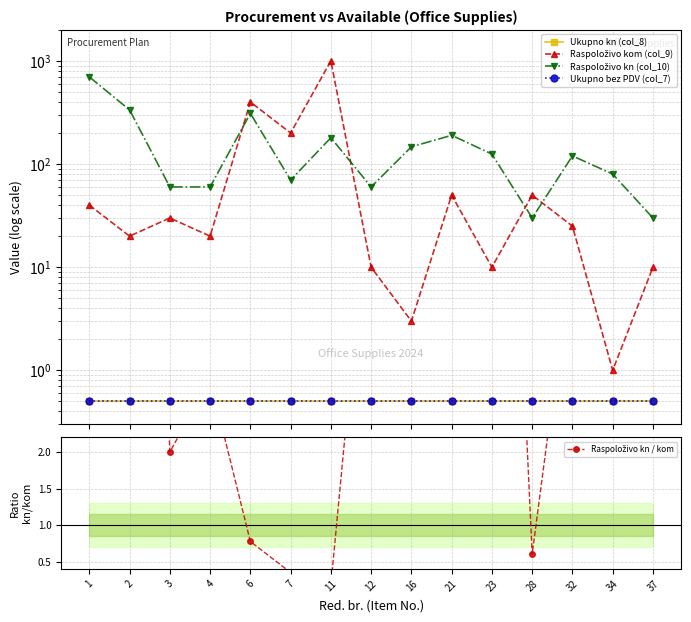

What is the value of the Raspoloživo kn (col_10) point at the 12th from the left?

30.0